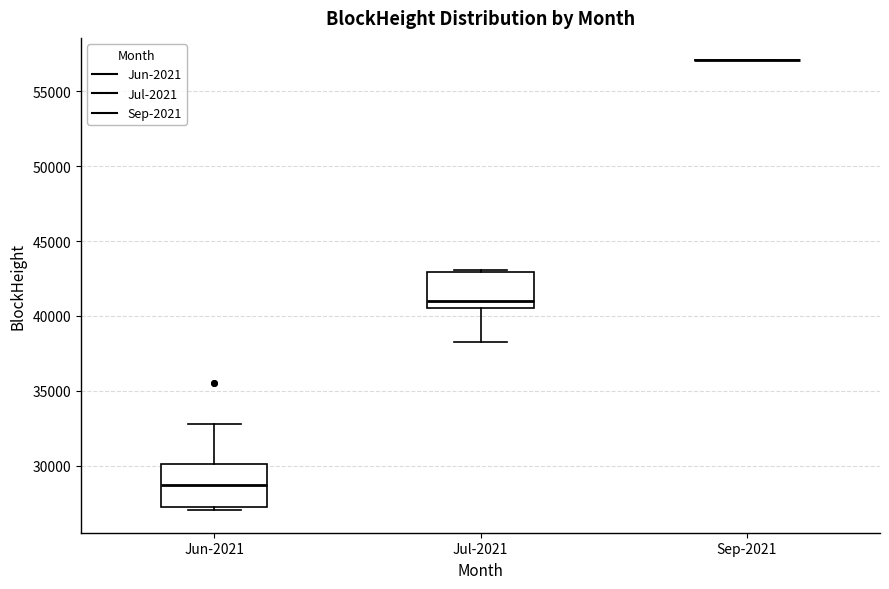

Reading left to right, transcribe this box plot: for each box, give where its median line is, the range the box spans, and where its two whiskers end, as read against the y-axis. The values are not printed on the chart, so give them approximately, as read against the axis.

Jun-2021: median 28500, box 27000 to 30000, whiskers 27000 (just below the box's lower edge) to 33000
Jul-2021: median 41000, box 40500 to 43000, whiskers 38500 to 43000 (just above the box's upper edge)
Sep-2021: box collapsed to a line at 57000, whiskers 57000 to 57000